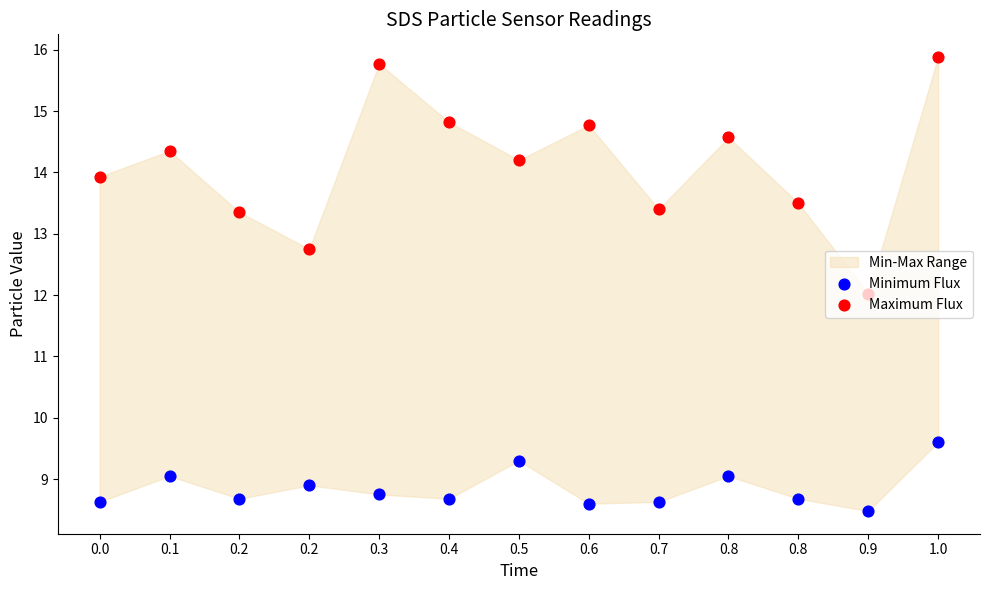

Which series has the widest spread of Y values?

Maximum Flux